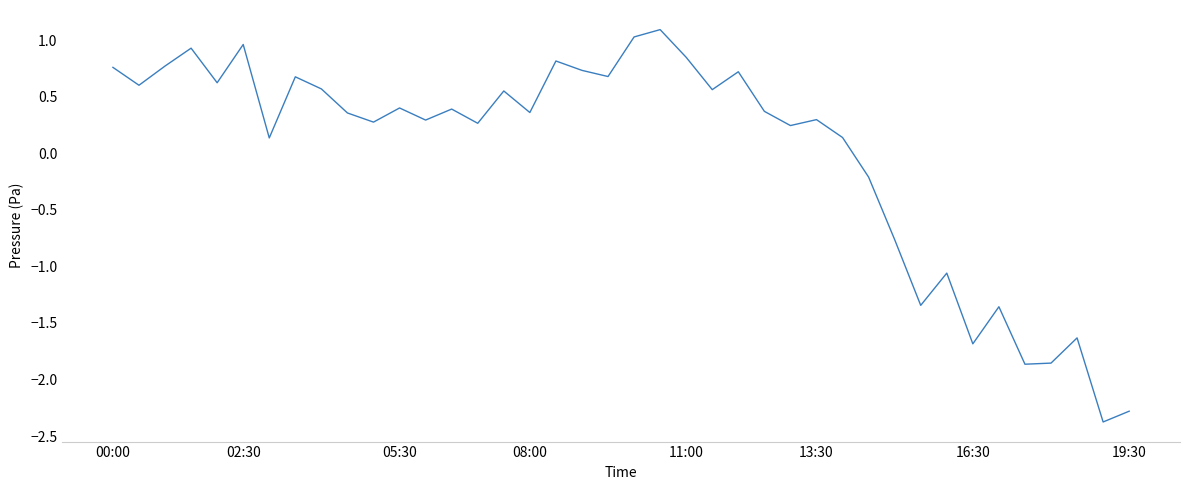

What is the difference between the maximum and minimum values?

3.5